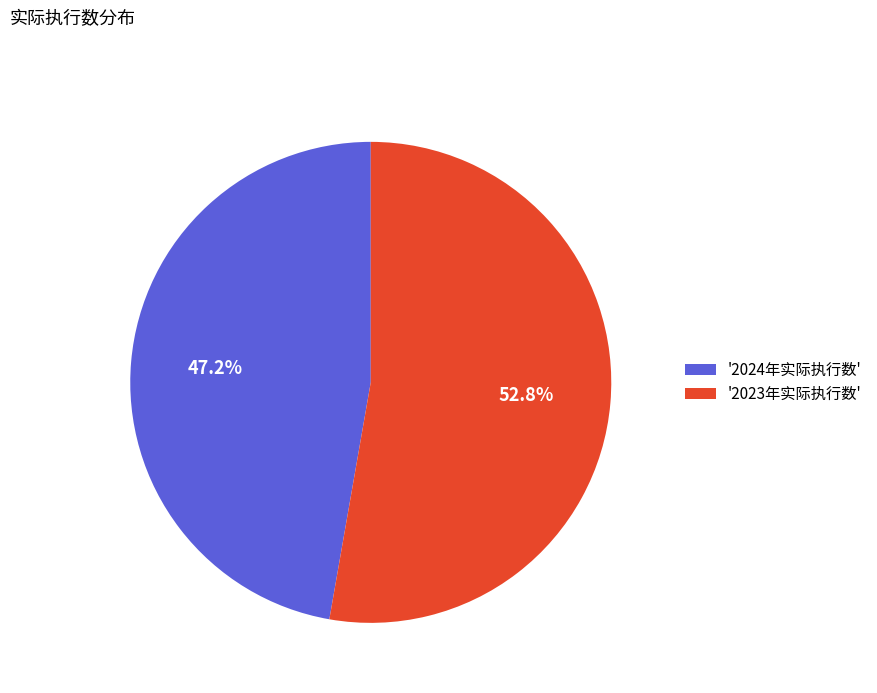

Which slice is the smallest?

'2024年实际执行数'